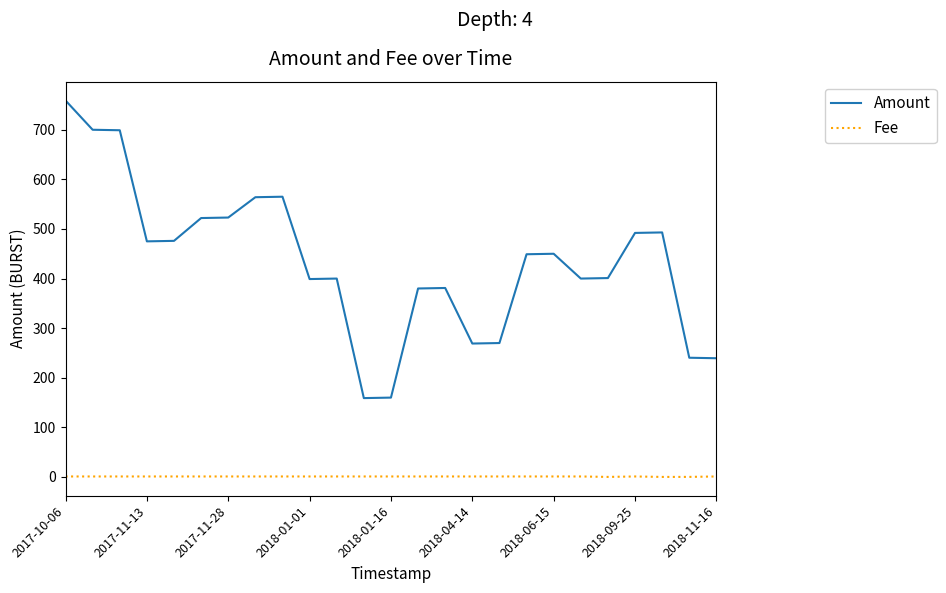

Which series has the largest total across all categories?

Amount